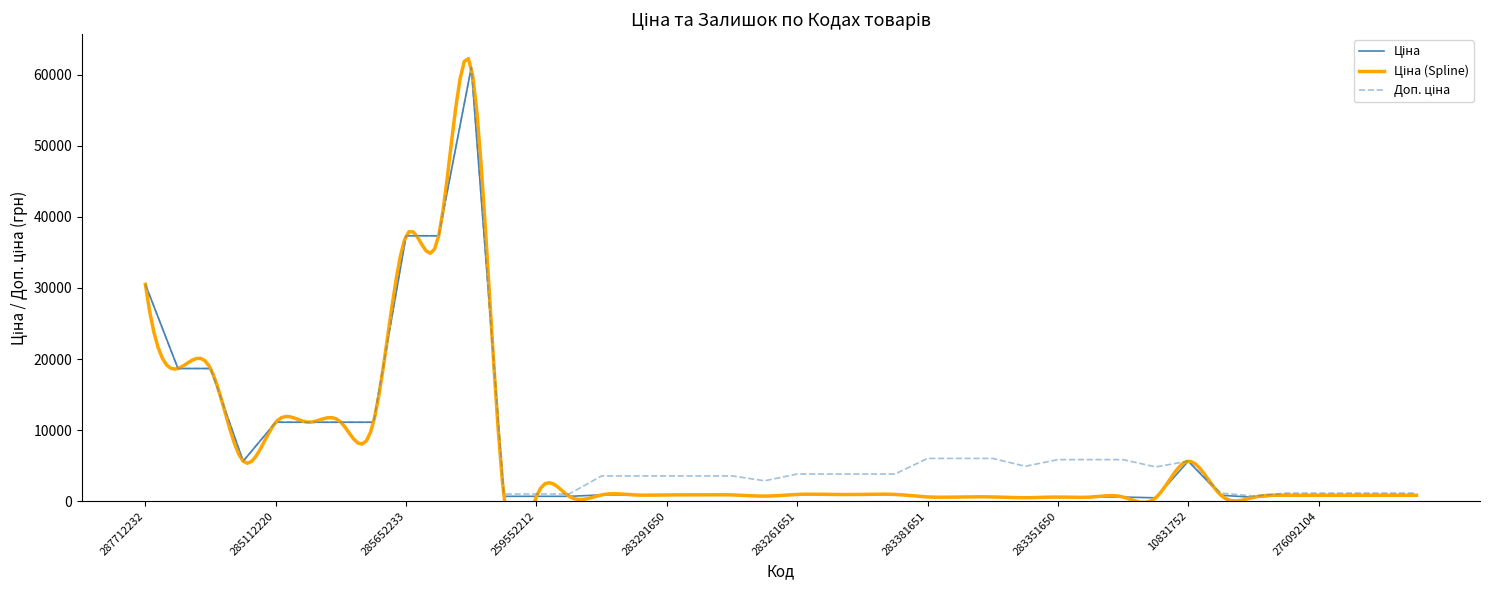

At which category does Доп. ціна reach its first local valley?

10832185